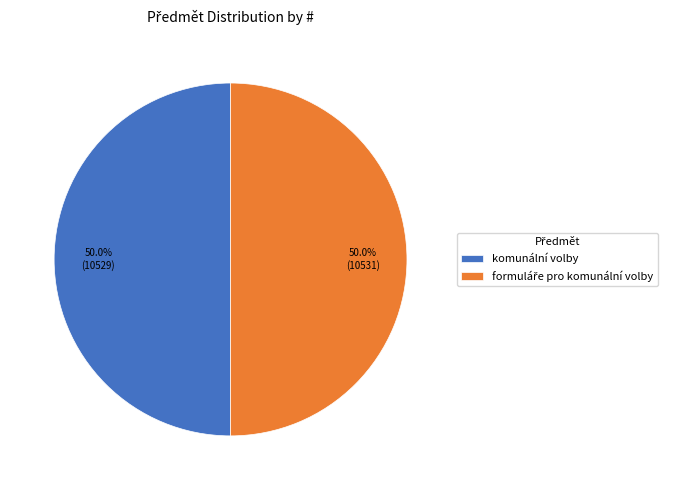

What percentage is NOT represented by komunální volby?

50.0%